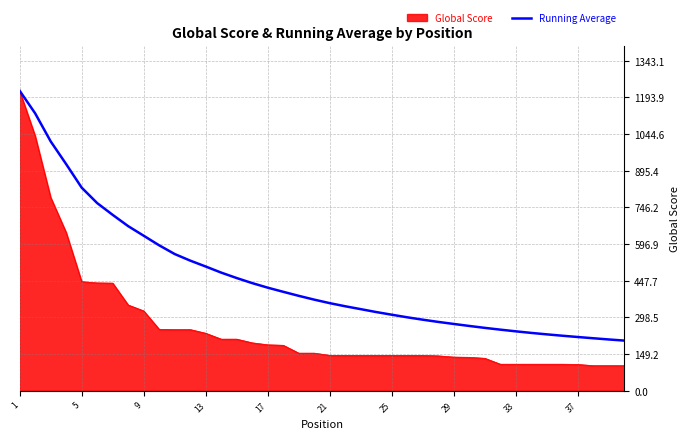

What is the greatest value displayed?

1221.0